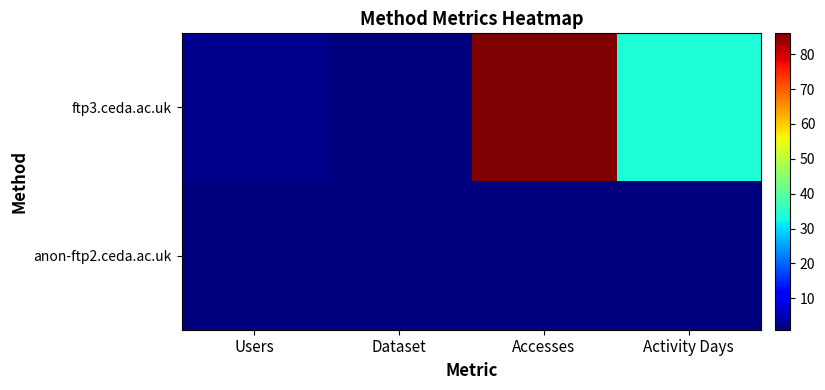

How many data points does each series have?

4